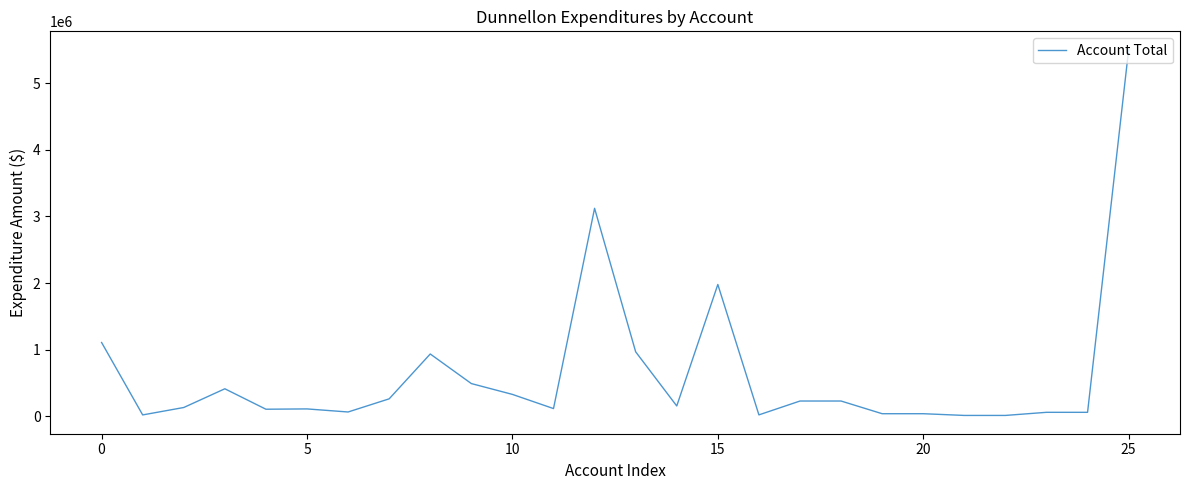

What is the maximum value shown in the chart?

5502369